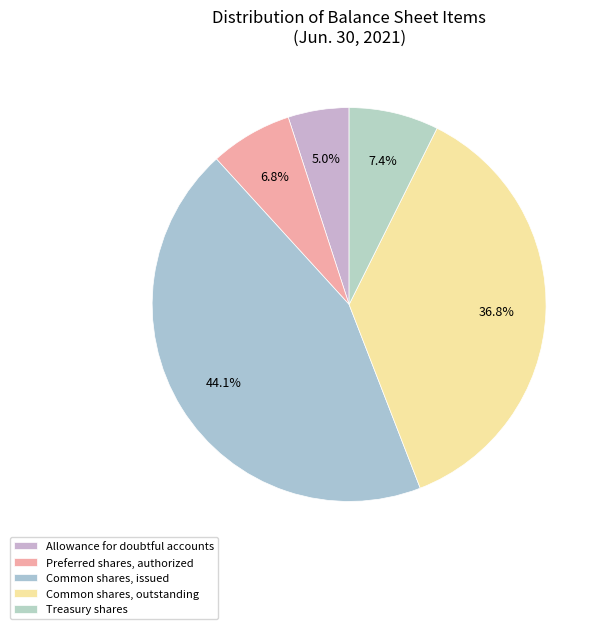

Is Common shares, issued the majority of the pie?

No